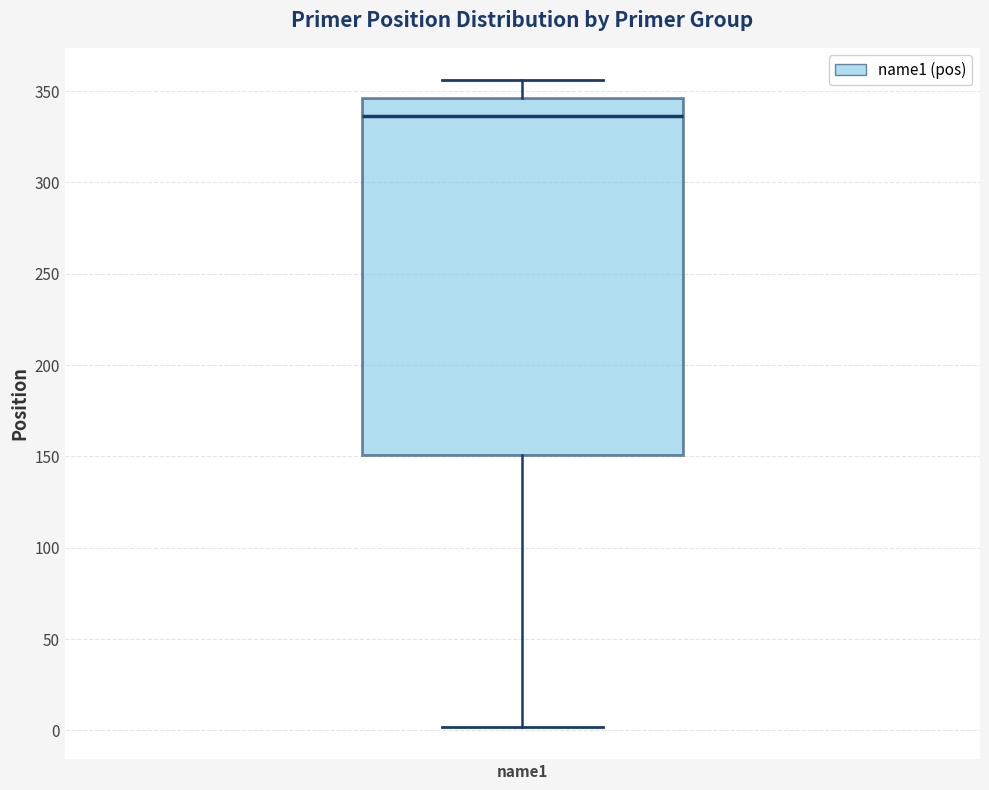

Transcribe this box plot: give where the median line is, the range the box spans, and where the two whiskers end, as read against the y-axis. The values are not printed on the chart, so give them approximately, as read against the axis.

median 335, box 150 to 345, whiskers 0 to 355